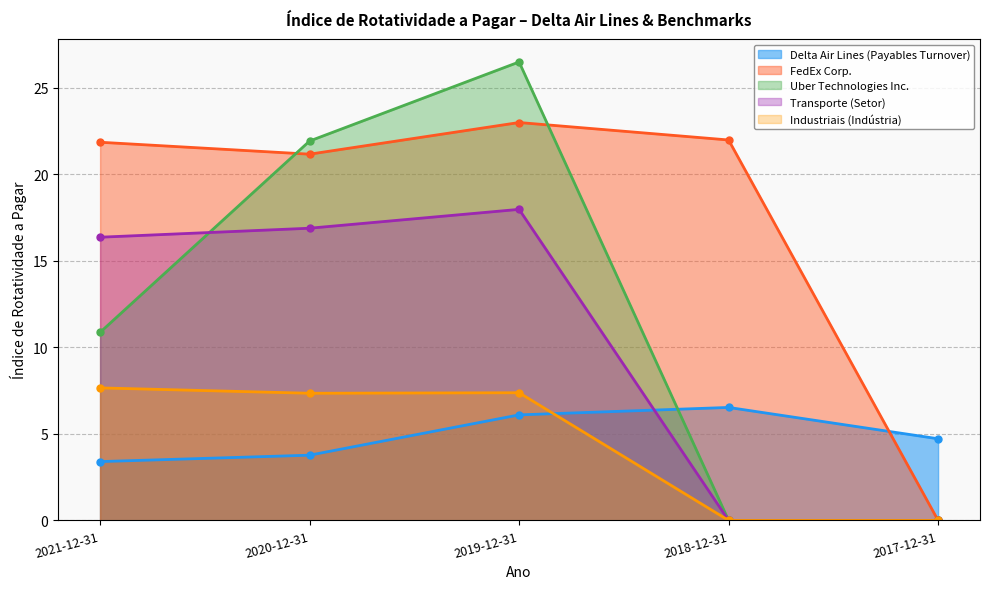

What is the label of the 5th point from the left?

2017-12-31